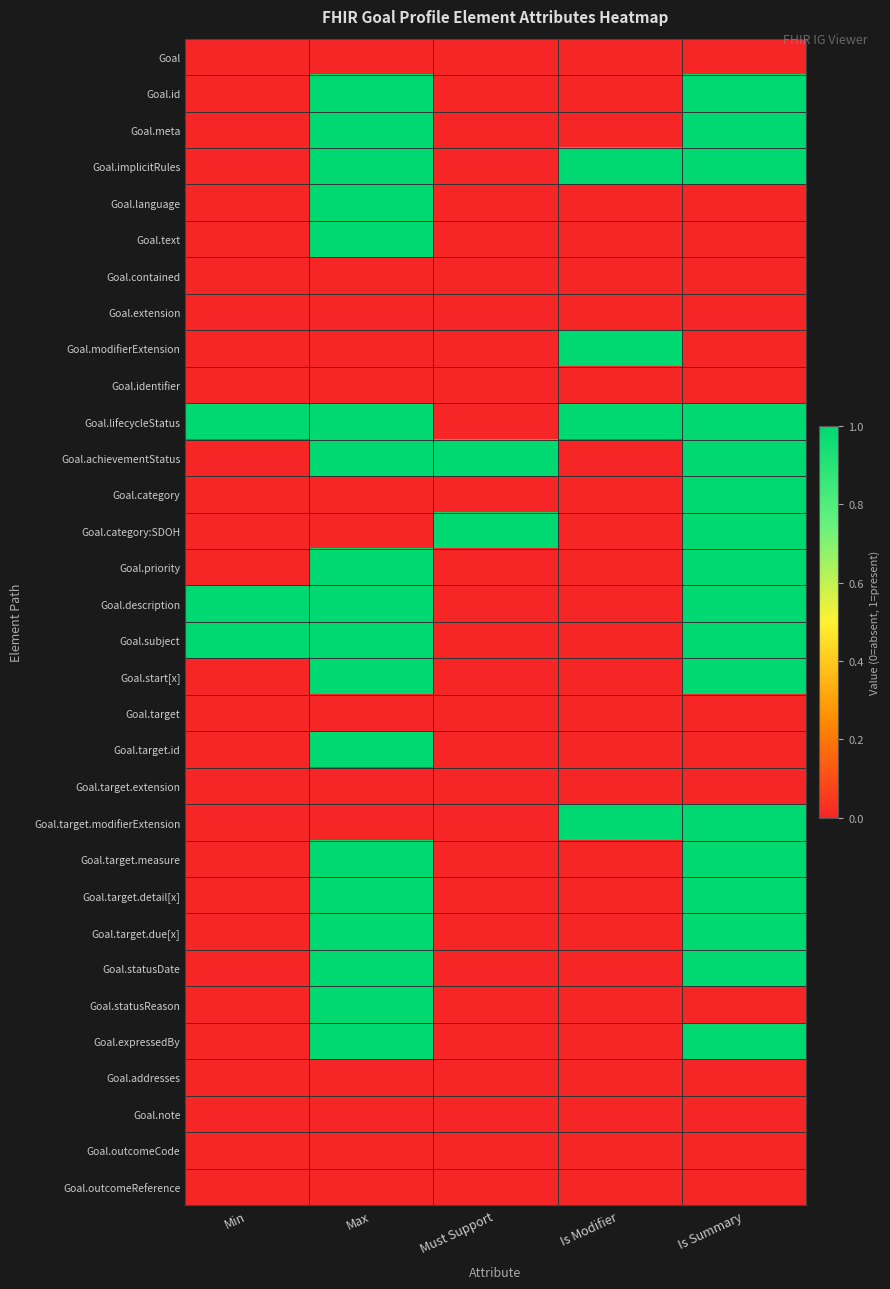

Reading left to right, list all the values displayed in this chart.

Goal: Min=0	Max=0	Must Support=0	Is Modifier=0	Is Summary=0
Goal.id: Min=0	Max=1	Must Support=0	Is Modifier=0	Is Summary=1
Goal.meta: Min=0	Max=1	Must Support=0	Is Modifier=0	Is Summary=1
Goal.implicitRules: Min=0	Max=1	Must Support=0	Is Modifier=1	Is Summary=1
Goal.language: Min=0	Max=1	Must Support=0	Is Modifier=0	Is Summary=0
Goal.text: Min=0	Max=1	Must Support=0	Is Modifier=0	Is Summary=0
Goal.contained: Min=0	Max=0	Must Support=0	Is Modifier=0	Is Summary=0
Goal.extension: Min=0	Max=0	Must Support=0	Is Modifier=0	Is Summary=0
Goal.modifierExtension: Min=0	Max=0	Must Support=0	Is Modifier=1	Is Summary=0
Goal.identifier: Min=0	Max=0	Must Support=0	Is Modifier=0	Is Summary=0
Goal.lifecycleStatus: Min=1	Max=1	Must Support=0	Is Modifier=1	Is Summary=1
Goal.achievementStatus: Min=0	Max=1	Must Support=1	Is Modifier=0	Is Summary=1
Goal.category: Min=0	Max=0	Must Support=0	Is Modifier=0	Is Summary=1
Goal.category:SDOH: Min=0	Max=0	Must Support=1	Is Modifier=0	Is Summary=1
Goal.priority: Min=0	Max=1	Must Support=0	Is Modifier=0	Is Summary=1
Goal.description: Min=1	Max=1	Must Support=0	Is Modifier=0	Is Summary=1
Goal.subject: Min=1	Max=1	Must Support=0	Is Modifier=0	Is Summary=1
Goal.start[x]: Min=0	Max=1	Must Support=0	Is Modifier=0	Is Summary=1
Goal.target: Min=0	Max=0	Must Support=0	Is Modifier=0	Is Summary=0
Goal.target.id: Min=0	Max=1	Must Support=0	Is Modifier=0	Is Summary=0
Goal.target.extension: Min=0	Max=0	Must Support=0	Is Modifier=0	Is Summary=0
Goal.target.modifierExtension: Min=0	Max=0	Must Support=0	Is Modifier=1	Is Summary=1
Goal.target.measure: Min=0	Max=1	Must Support=0	Is Modifier=0	Is Summary=1
Goal.target.detail[x]: Min=0	Max=1	Must Support=0	Is Modifier=0	Is Summary=1
Goal.target.due[x]: Min=0	Max=1	Must Support=0	Is Modifier=0	Is Summary=1
Goal.statusDate: Min=0	Max=1	Must Support=0	Is Modifier=0	Is Summary=1
Goal.statusReason: Min=0	Max=1	Must Support=0	Is Modifier=0	Is Summary=0
Goal.expressedBy: Min=0	Max=1	Must Support=0	Is Modifier=0	Is Summary=1
Goal.addresses: Min=0	Max=0	Must Support=0	Is Modifier=0	Is Summary=0
Goal.note: Min=0	Max=0	Must Support=0	Is Modifier=0	Is Summary=0
Goal.outcomeCode: Min=0	Max=0	Must Support=0	Is Modifier=0	Is Summary=0
Goal.outcomeReference: Min=0	Max=0	Must Support=0	Is Modifier=0	Is Summary=0